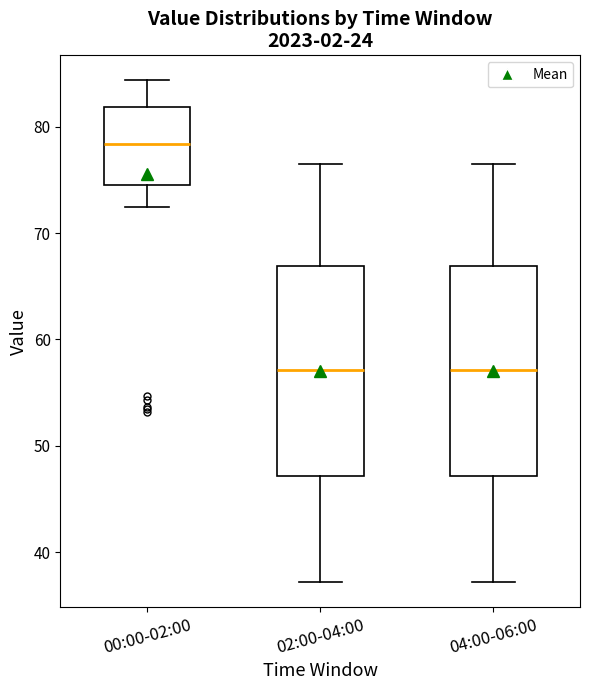

Reading left to right, transcribe this box plot: for each box, give where its median line is, the range the box spans, and where its two whiskers end, as read against the y-axis. The values are not printed on the chart, so give them approximately, as read against the axis.

00:00-02:00: median 78, box 75 to 82, whiskers 72 to 84
02:00-04:00: median 57, box 47 to 67, whiskers 37 to 76
04:00-06:00: median 57, box 47 to 67, whiskers 37 to 76